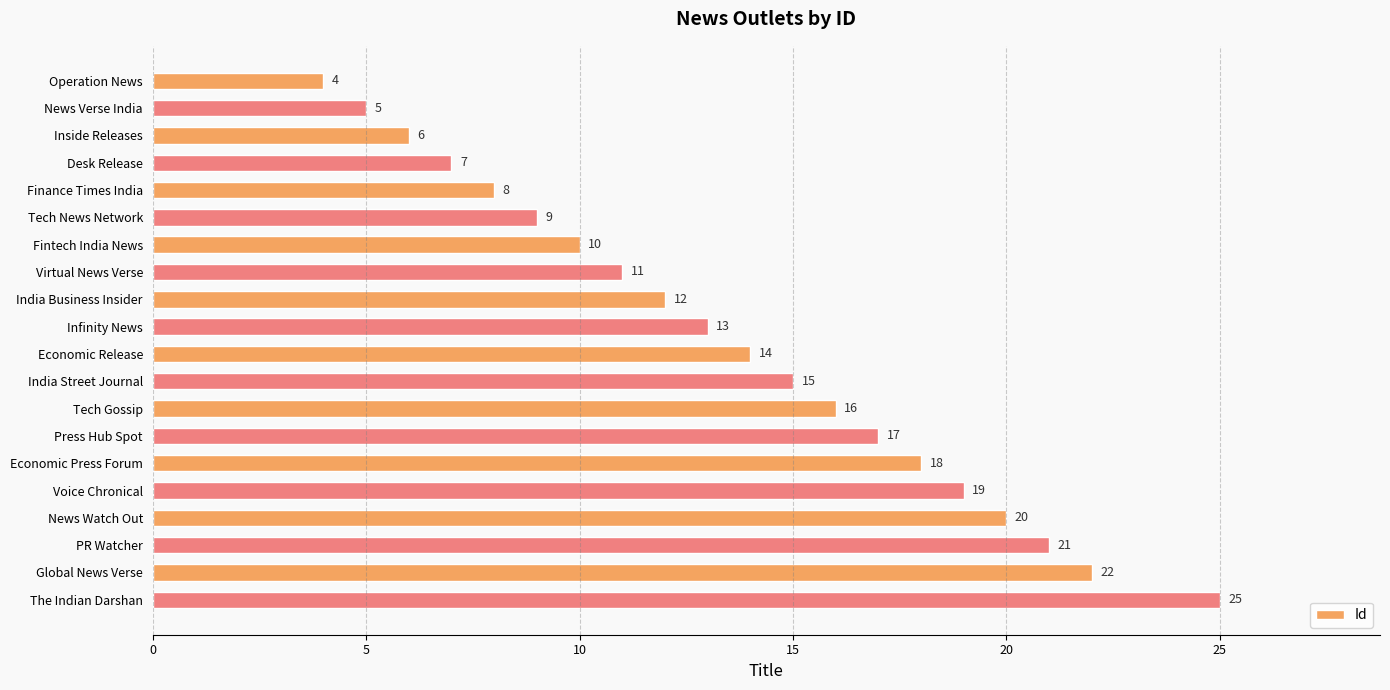

What is the greatest value displayed?

25